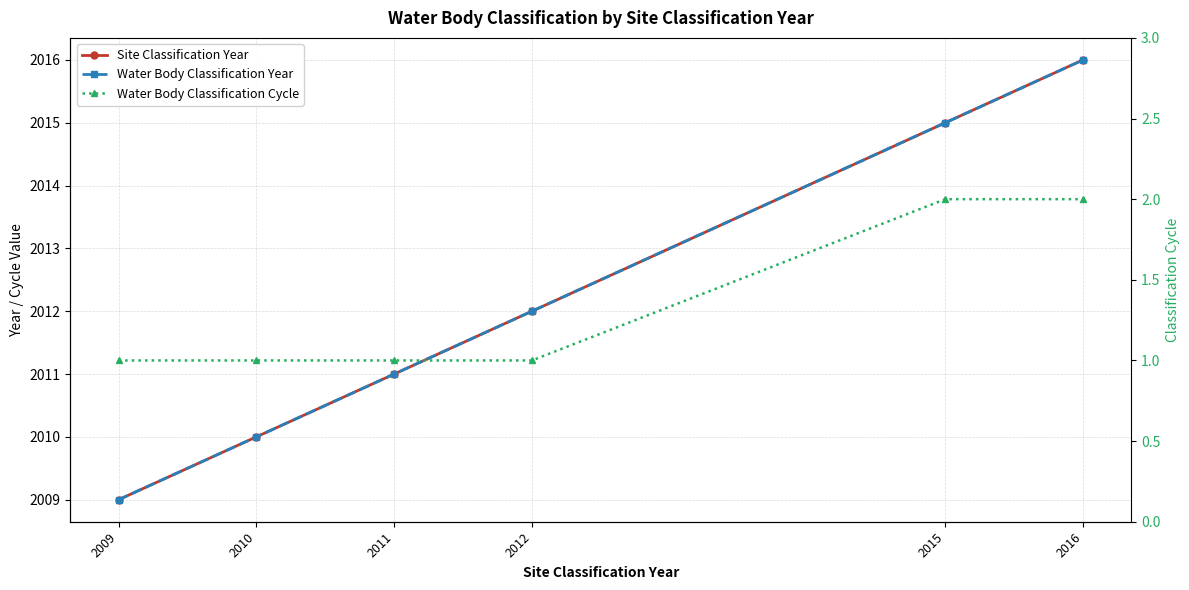

Rank the series at 2010 from lowest to highest value.

Water Body Classification Cycle, Site Classification Year, Water Body Classification Year